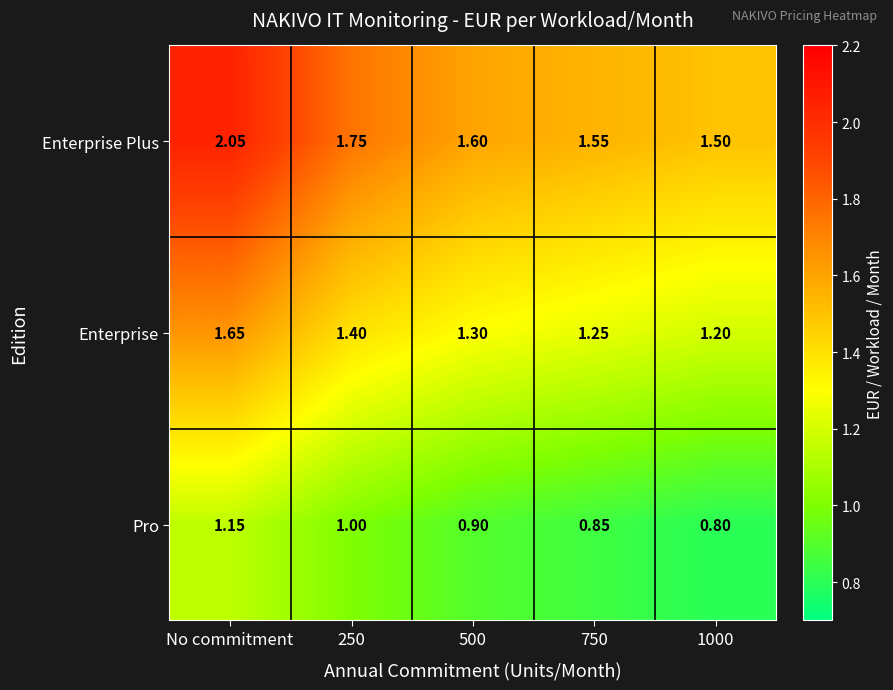

Which series has the largest total across all categories?

Enterprise Plus